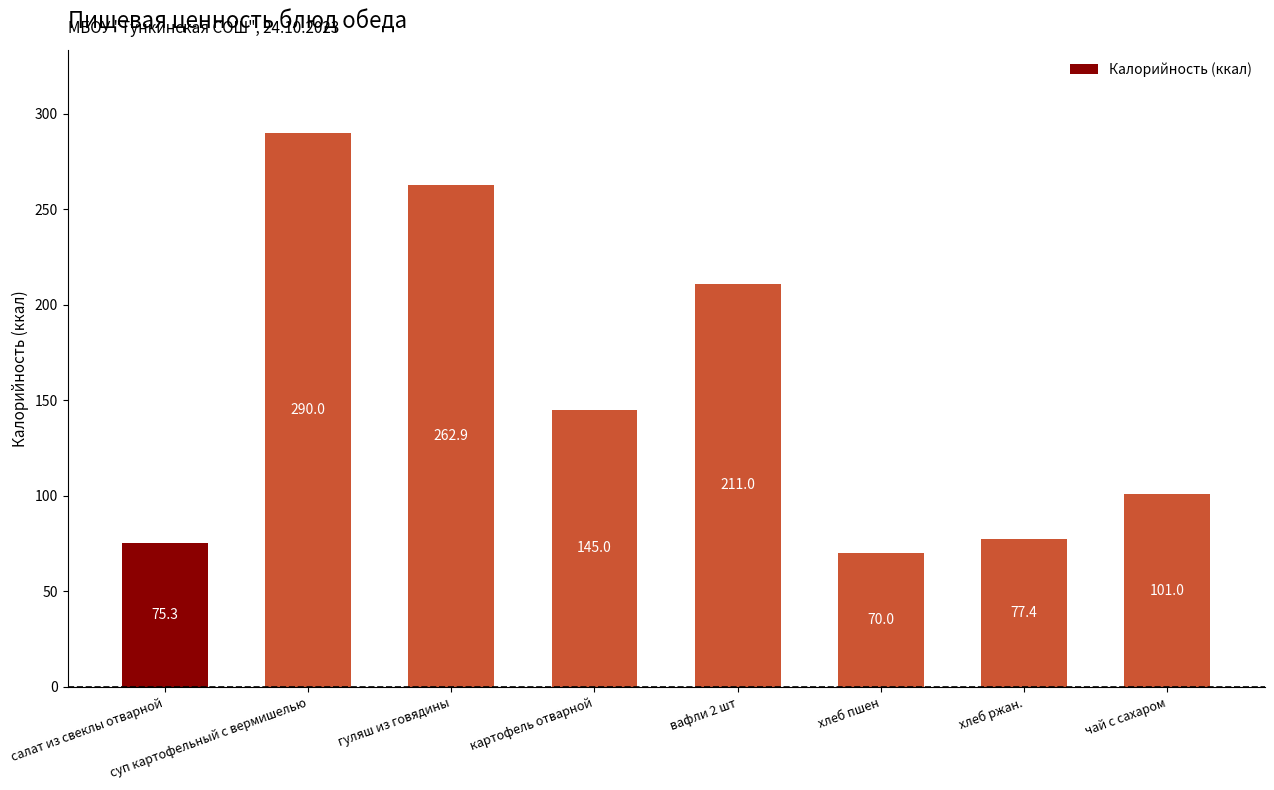

What value does the data have at гуляш из говядины?

262.9